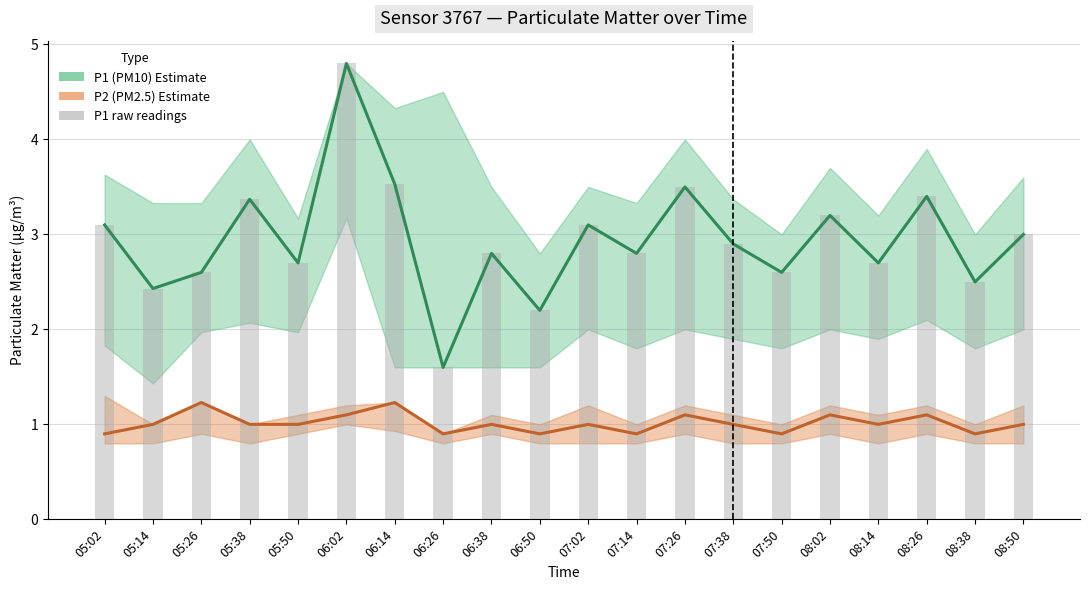

What is the total value across all series at 07:38?

6.8